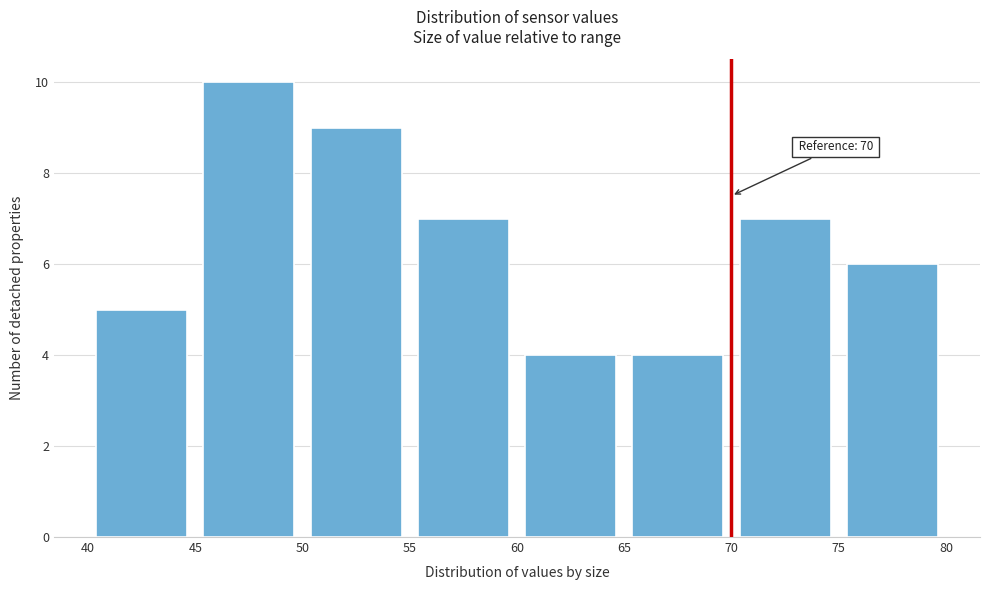

Over which range of the x-axis is the bar tallest?

45 to 50